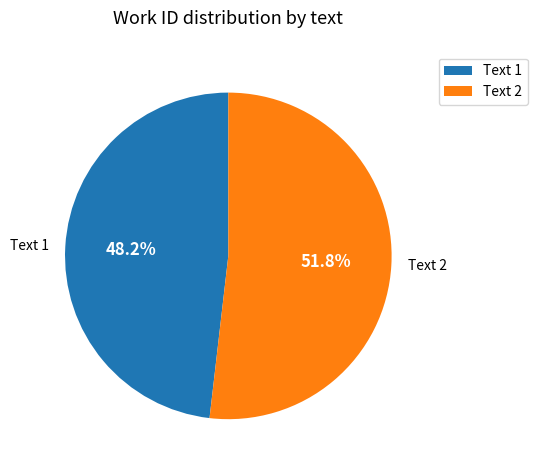

What is the majority slice?

Text 2